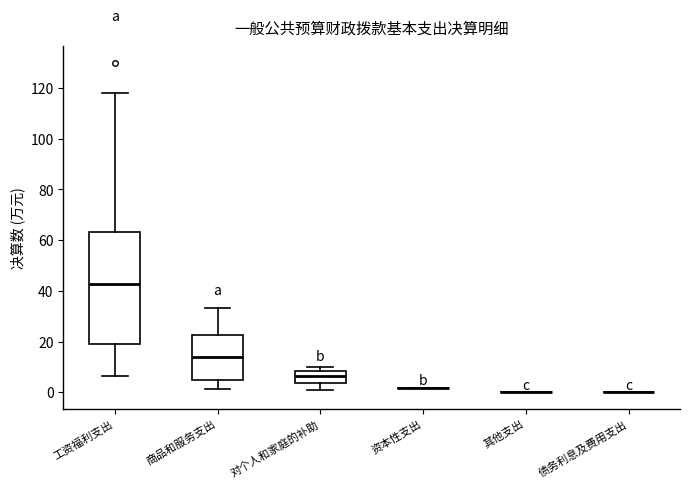

Reading left to right, transcribe this box plot: for each box, give where its median line is, the range the box spans, and where its two whiskers end, as read against the y-axis. The values are not printed on the chart, so give them approximately, as read against the axis.

工资福利支出: median 42, box 20 to 64, whiskers 6 to 118
商品和服务支出: median 14, box 6 to 22, whiskers 2 to 34
对个人和家庭的补助: median 6, box 4 to 8, whiskers 2 to 10
资本性支出: box collapsed to a line at 2, whiskers 2 to 2
其他支出: box collapsed to a line at 0, whiskers 0 to 0
债务利息及费用支出: box collapsed to a line at 0, whiskers 0 to 0